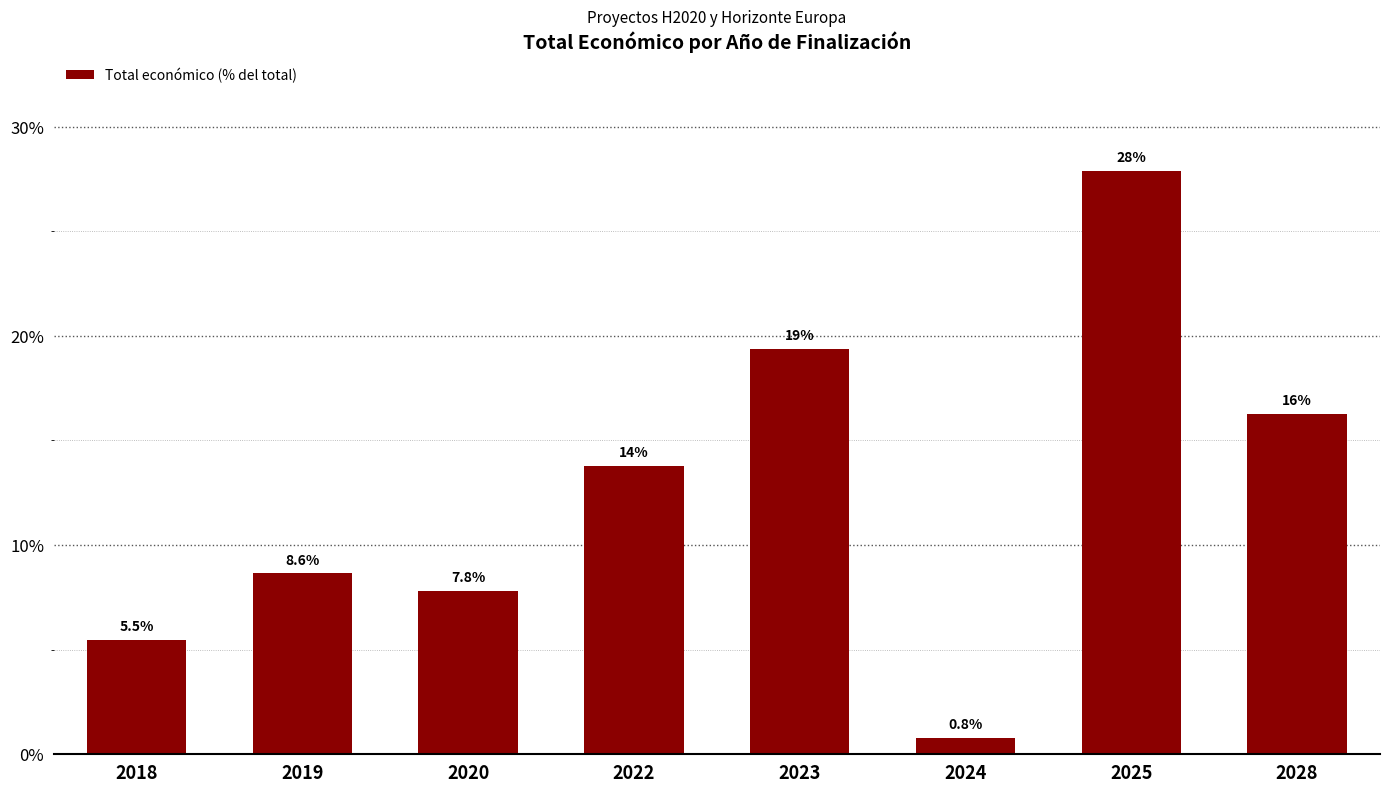

Are the bars grouped side by side (vs. stacked)?

No